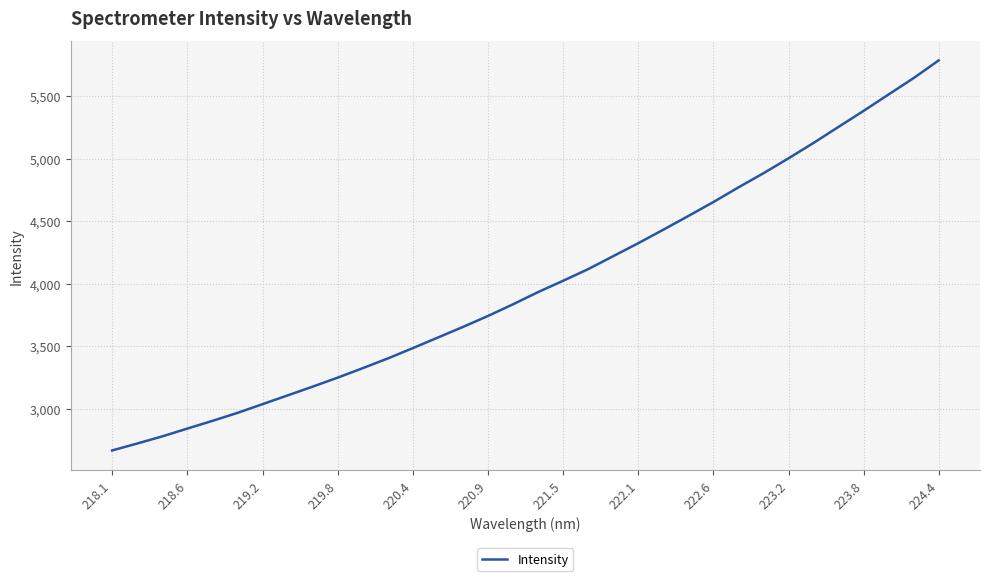

What is the greatest value displayed?

5787.7